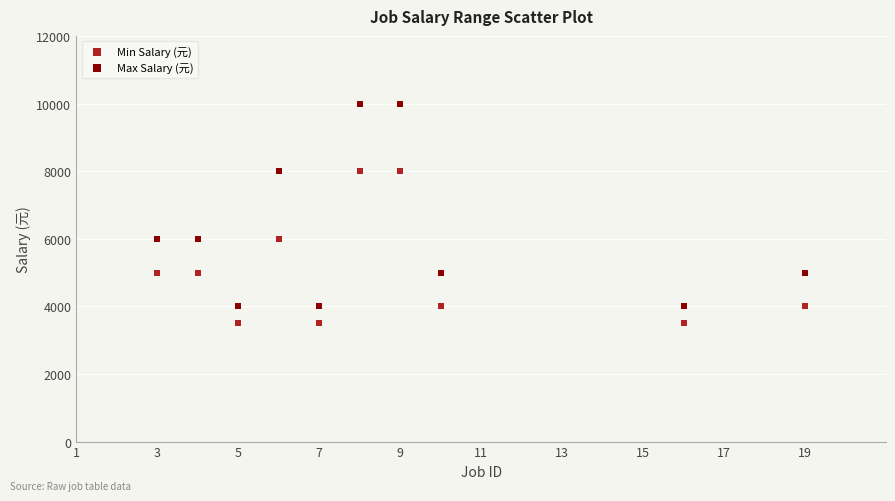

Which series reaches the minimum Y coordinate?

Min Salary (元)